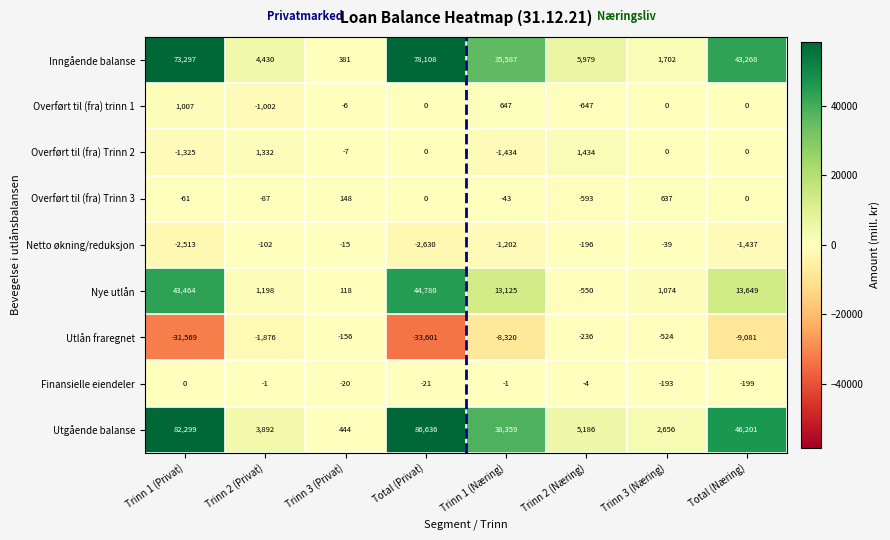

True or false: Netto økning/reduksjon has a value of -1202 at Trinn 1 (Næring).

True